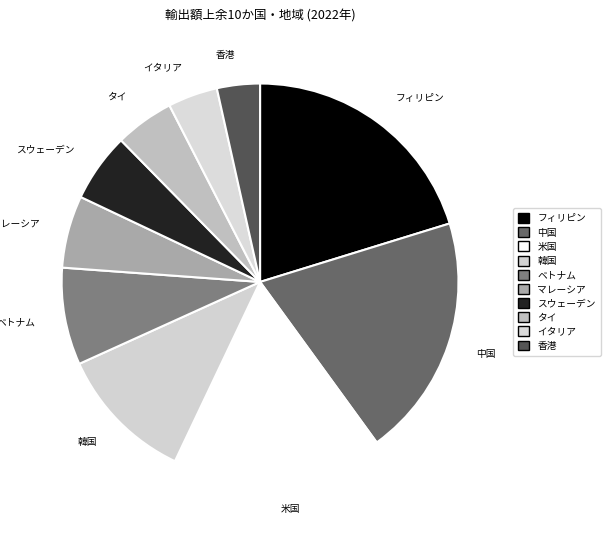

Is there any slice that represents more than half of the pie?

No